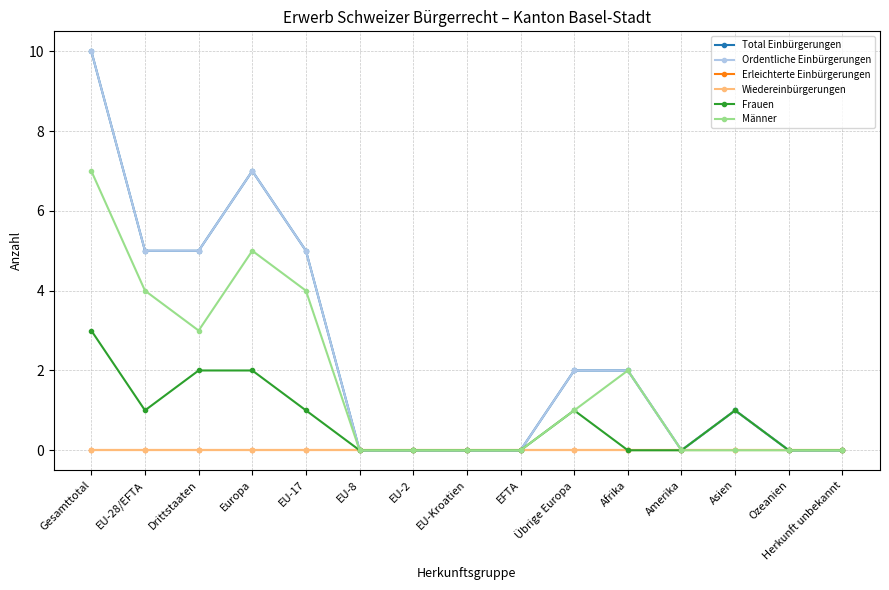

Does the chart have visible grid lines?

Yes